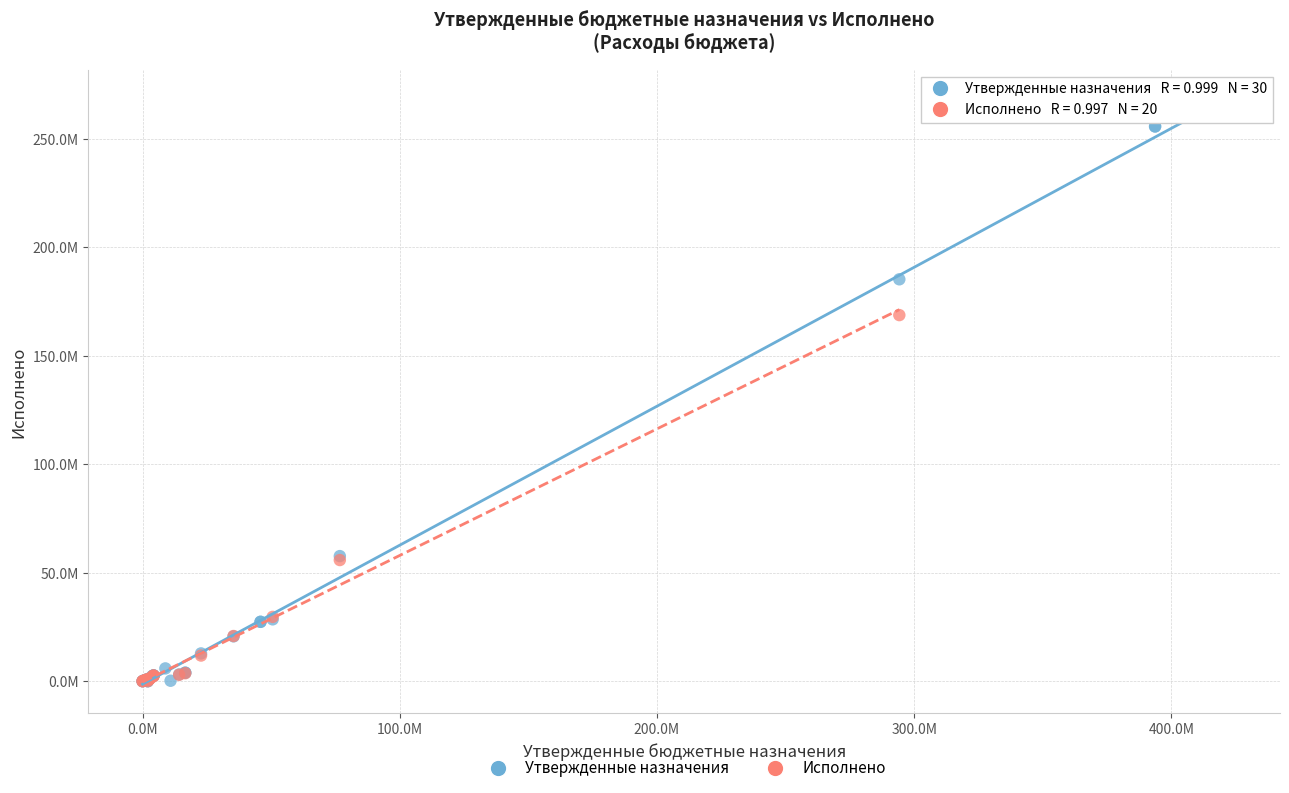

What are all the series names shown in the legend?

Утвержденные назначения, Исполнено